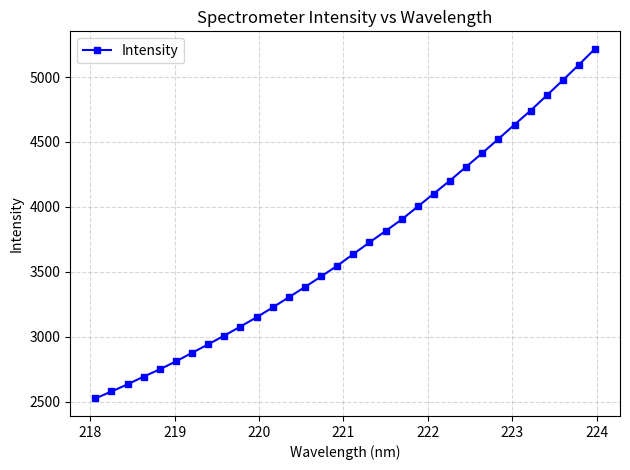

What is the difference between the second highest and minimum values?

2570.7